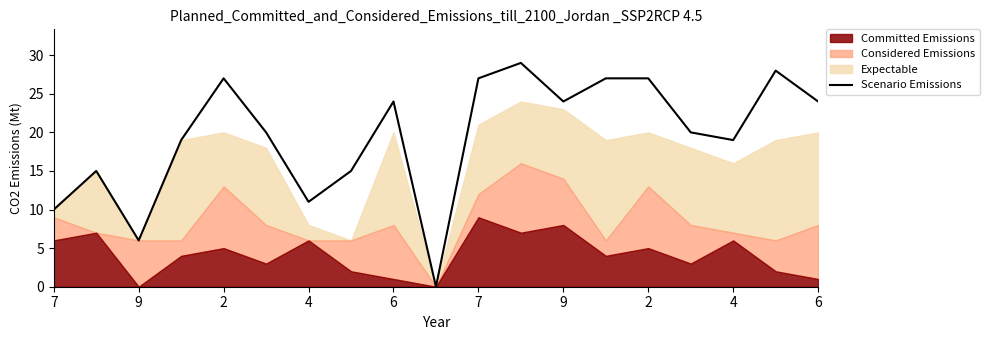

What is the average value?

20